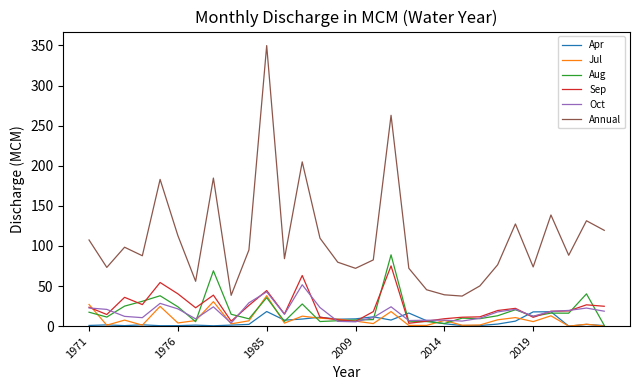

True or false: Annual and Apr cross at least once.

False